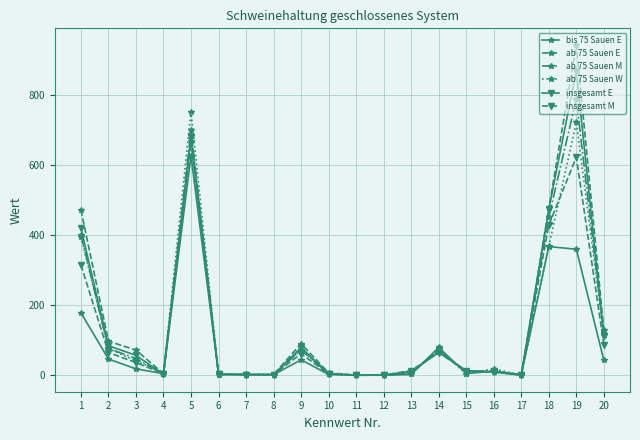

Where is the first local maximum for insgesamt E?

5